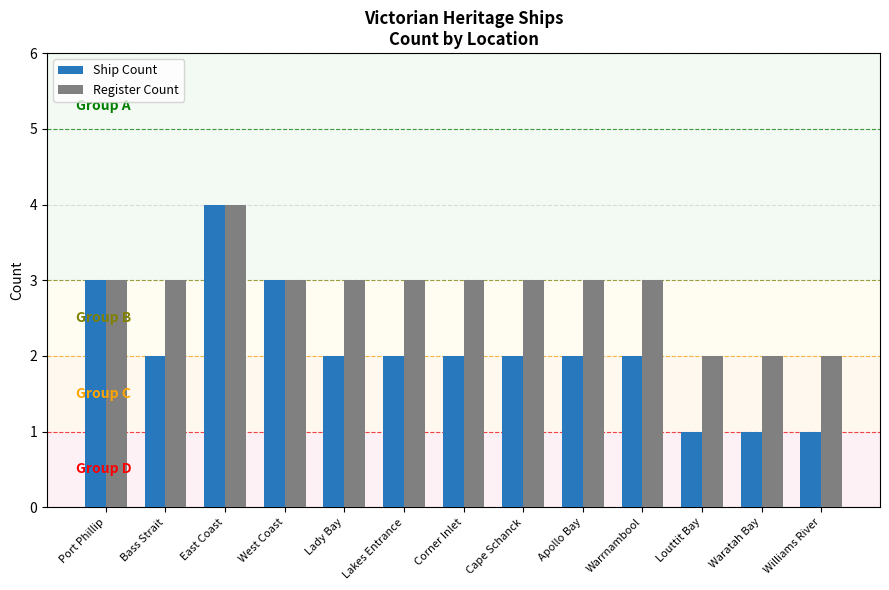

What value does the Register Count series have at East Coast?

4